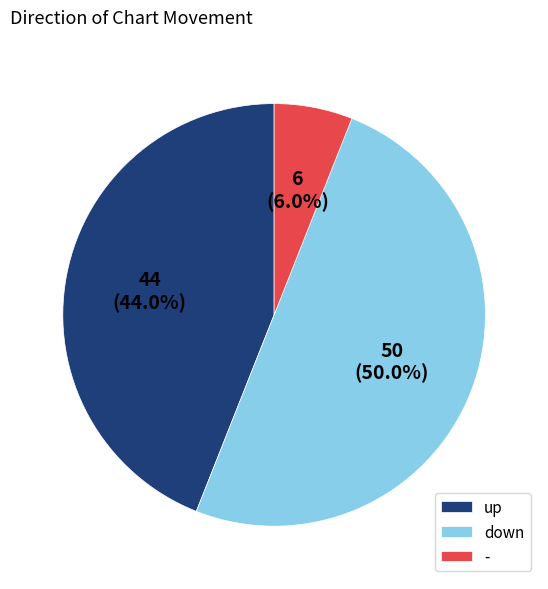

What is the largest slice in the pie chart?

down